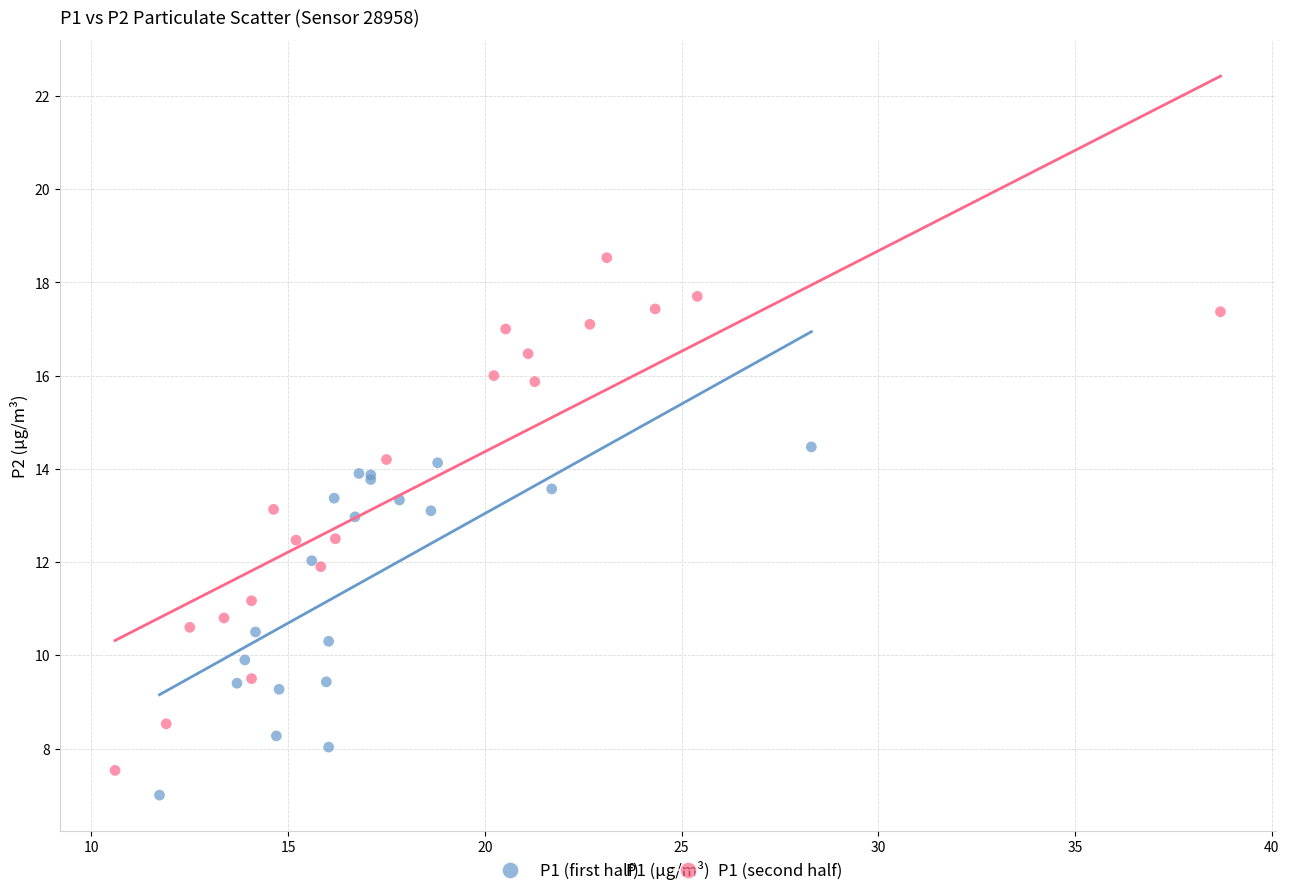

Which series reaches the maximum Y coordinate?

P1 (second half)